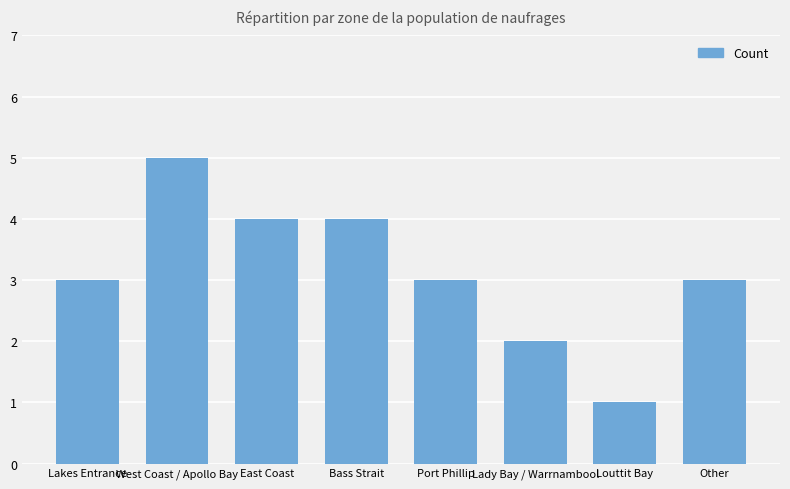

Are the bars horizontal?

No